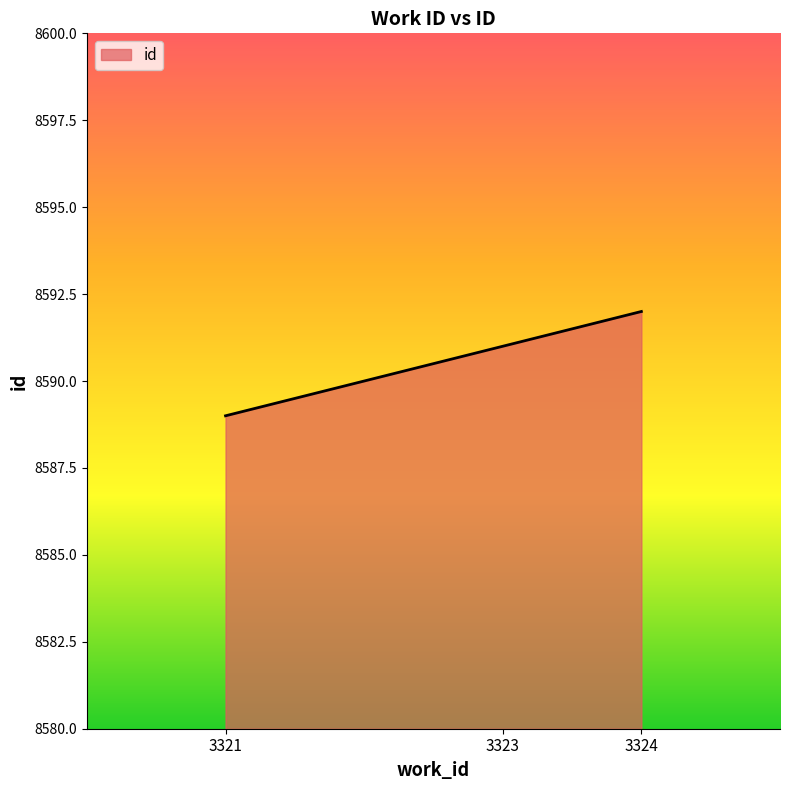

Rank the categories by value from highest to lowest.

3324, 3323, 3321